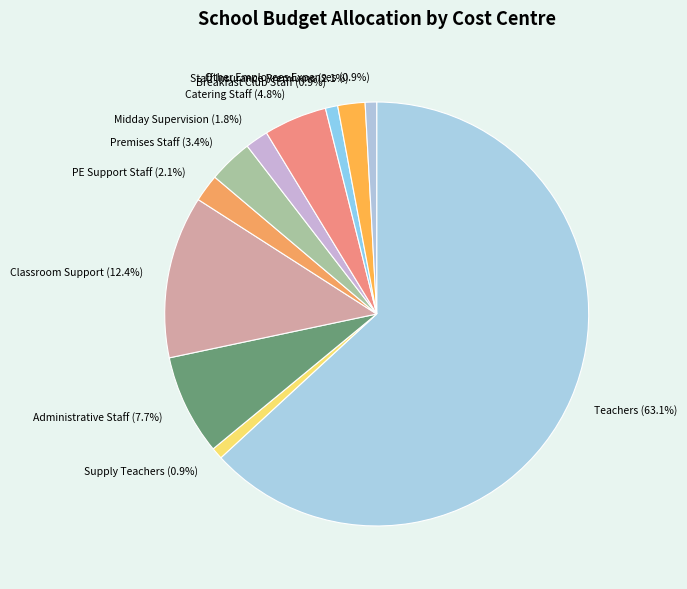

What is the ratio of the value at Classroom Support to the value at PE Support Staff?

5.9